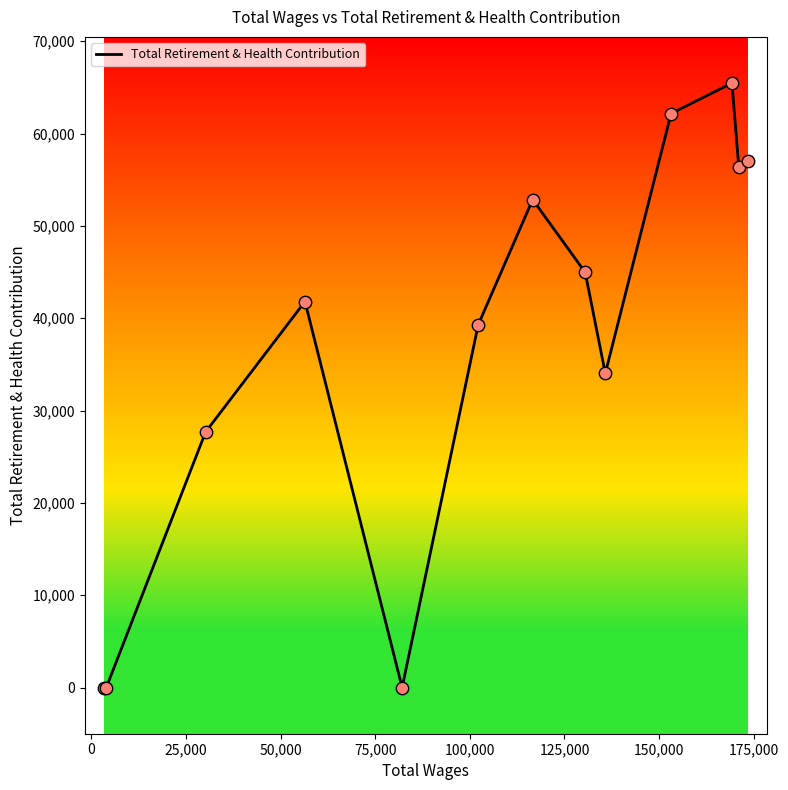

What is the difference between the maximum and minimum values?

65463